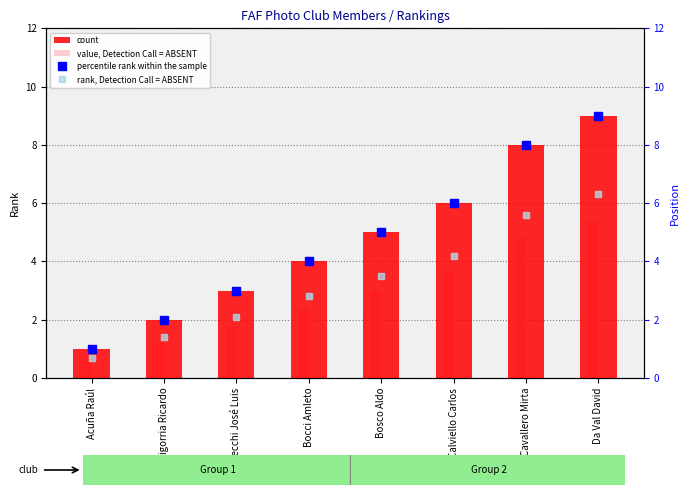

Reading right to left, transcribe all the data shown in this chart.

count: Da Val David=9.0	Cavallero Mirta=8.0	Calviello Carlos=6.0	Bosco Aldo=5.0	Bocci Amleto=4.0	Bas Secchi José Luis=3.0	Baigorria Ricardo=2.0	Acuña Raúl=1.0
value, Detection Call = ABSENT: Da Val David=5.4	Cavallero Mirta=4.8	Calviello Carlos=3.6	Bosco Aldo=3.0	Bocci Amleto=2.4	Bas Secchi José Luis=1.8	Baigorria Ricardo=1.2	Acuña Raúl=0.6
percentile rank within the sample: Da Val David=9.0	Cavallero Mirta=8.0	Calviello Carlos=6.0	Bosco Aldo=5.0	Bocci Amleto=4.0	Bas Secchi José Luis=3.0	Baigorria Ricardo=2.0	Acuña Raúl=1.0
rank, Detection Call = ABSENT: Da Val David=6.3	Cavallero Mirta=5.6	Calviello Carlos=4.2	Bosco Aldo=3.5	Bocci Amleto=2.8	Bas Secchi José Luis=2.1	Baigorria Ricardo=1.4	Acuña Raúl=0.7